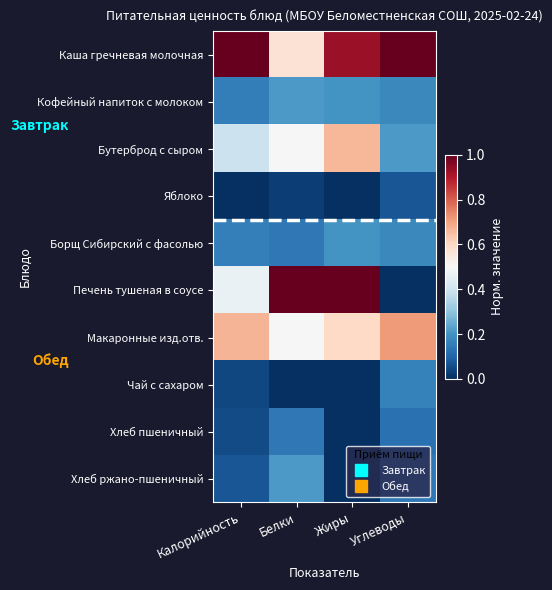

Rank the series at Углеводы from highest to lowest value.

Каша гречневая молочная, Макаронные изд.отв., Бутерброд с сыром, Кофейный напиток с молоком, Борщ Сибирский с фасолью, Чай с сахаром, Хлеб ржано-пшеничный, Хлеб пшеничный, Яблоко, Печень тушеная в соусе